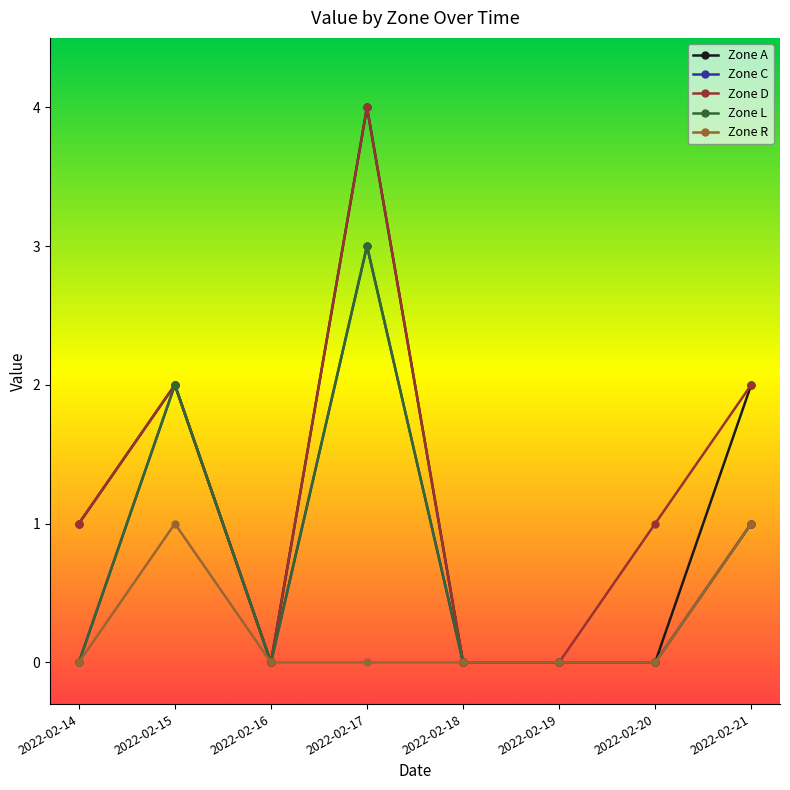

Is this an area chart (filled region under the line)?

No